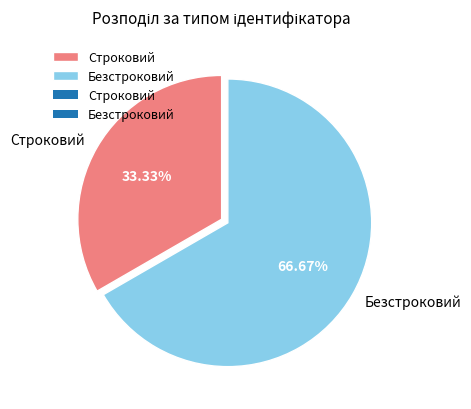

The Безстроковий slice represents 67% of the pie. True or false?

True